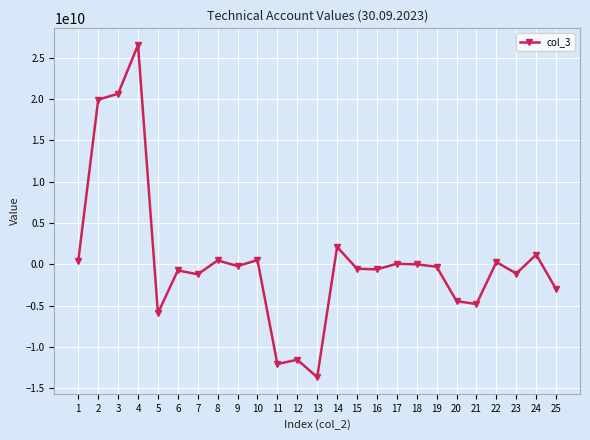

What is the minimum value shown in the chart?

-13652531792.9